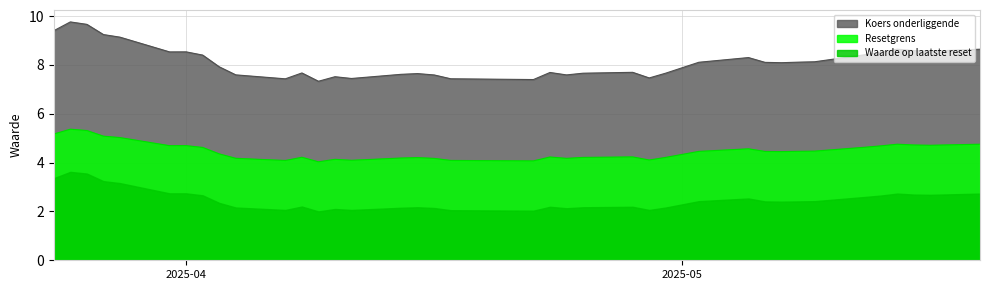

Does the chart have visible grid lines?

Yes